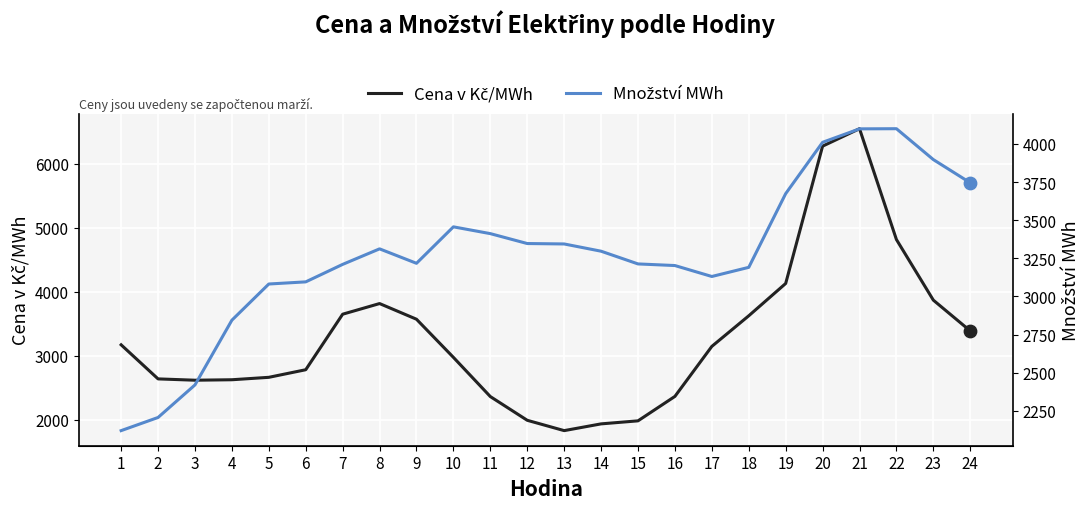

Which series has the largest total across all categories?

Cena v Kč/MWh